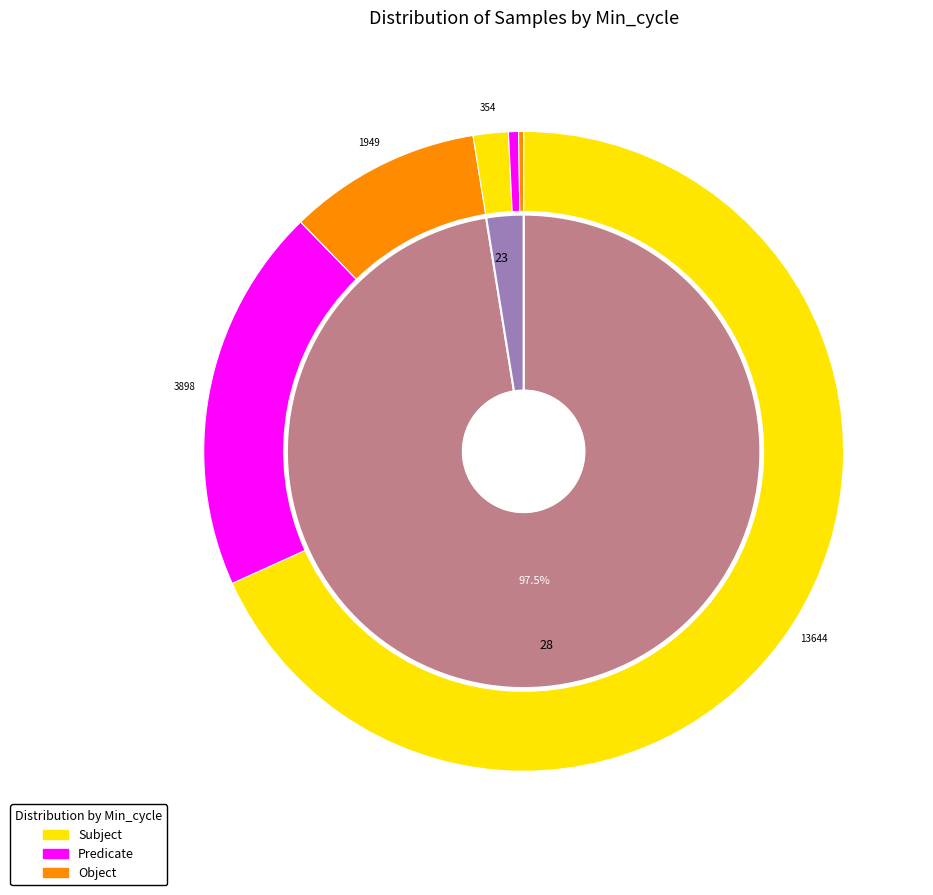

The 28 slice represents 17% of the pie. True or false?

False